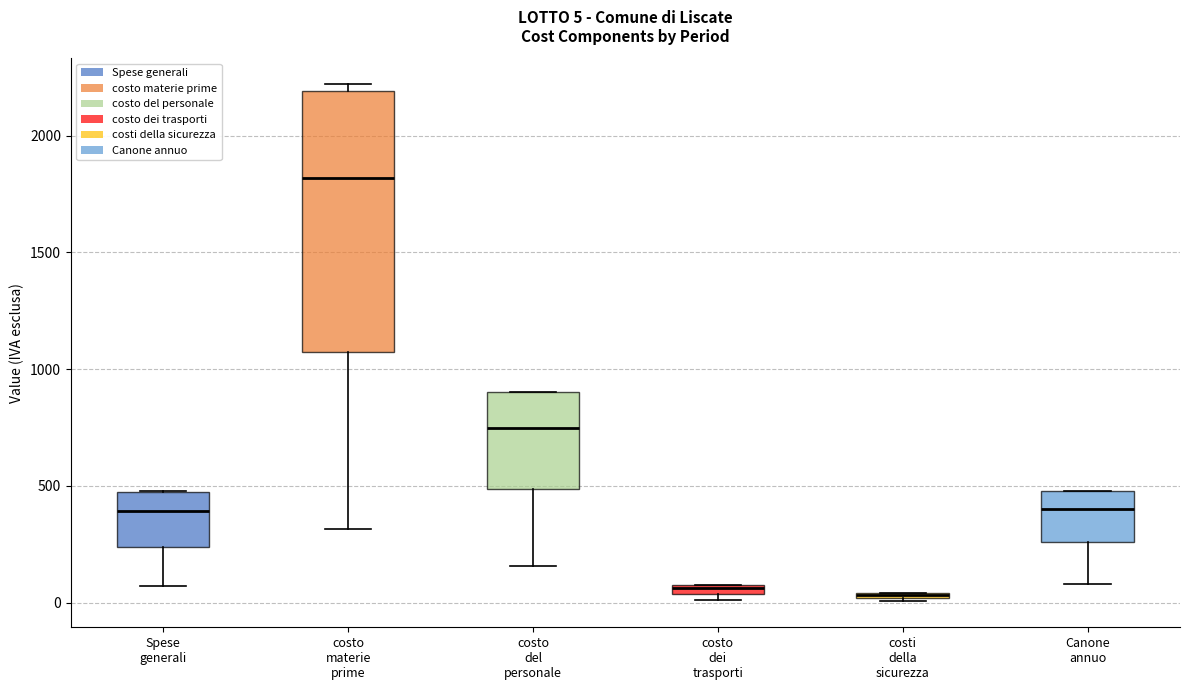

Comparing the boxes themselves (not the whiskers), which one is the tallest?

costo materie prime